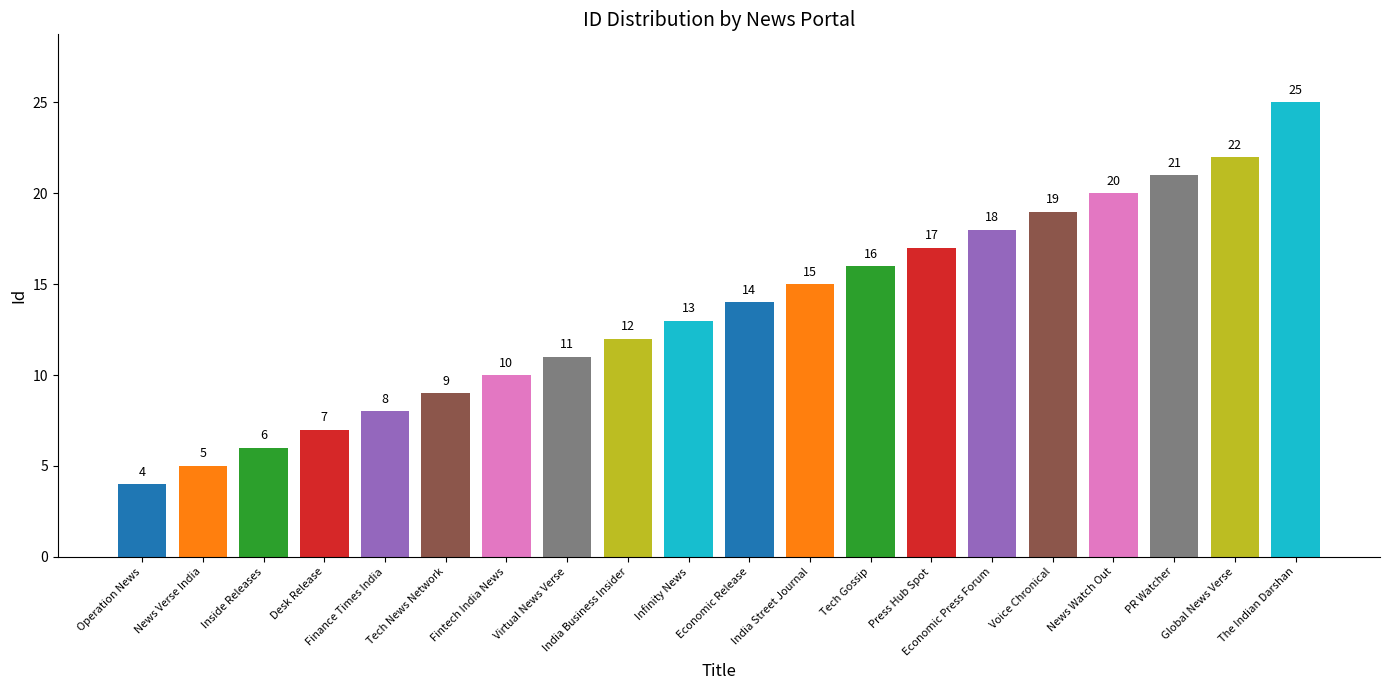

List the labels in order of value, largest first.

The Indian Darshan, Global News Verse, PR Watcher, News Watch Out, Voice Chronical, Economic Press Forum, Press Hub Spot, Tech Gossip, India Street Journal, Economic Release, Infinity News, India Business Insider, Virtual News Verse, Fintech India News, Tech News Network, Finance Times India, Desk Release, Inside Releases, News Verse India, Operation News